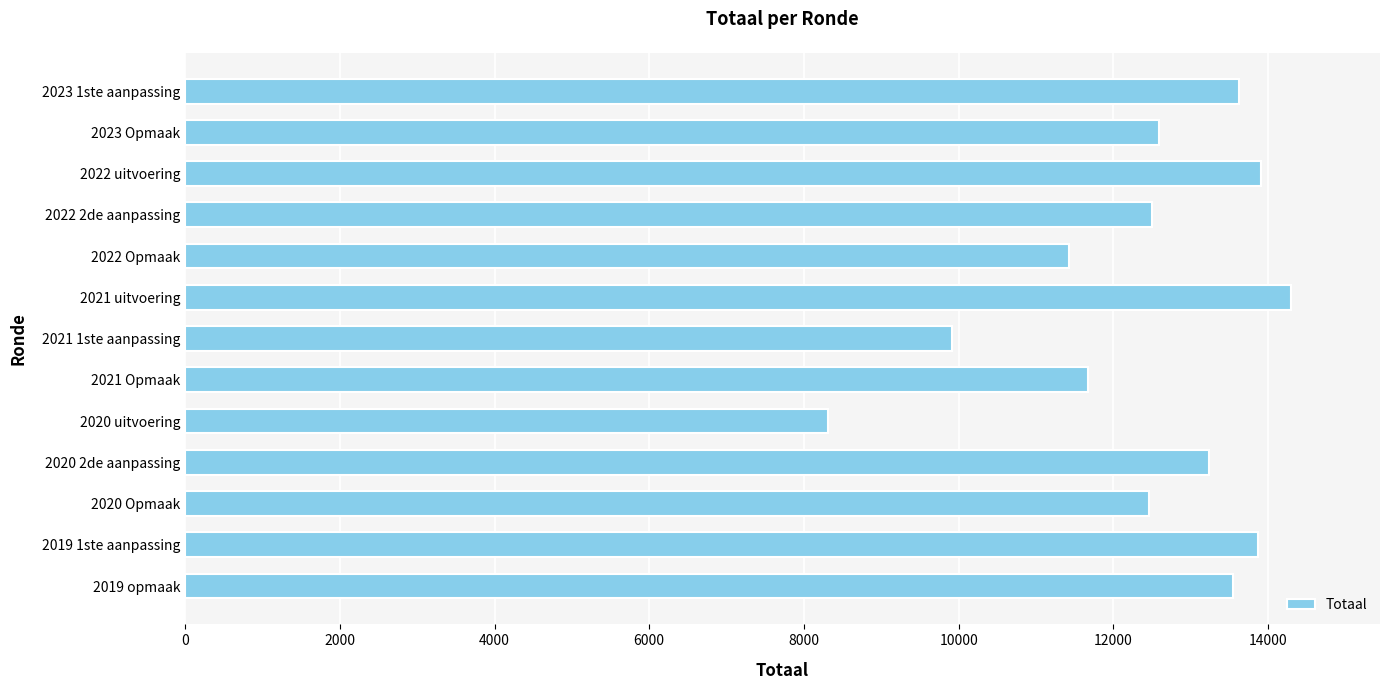

What is the average value?

12413